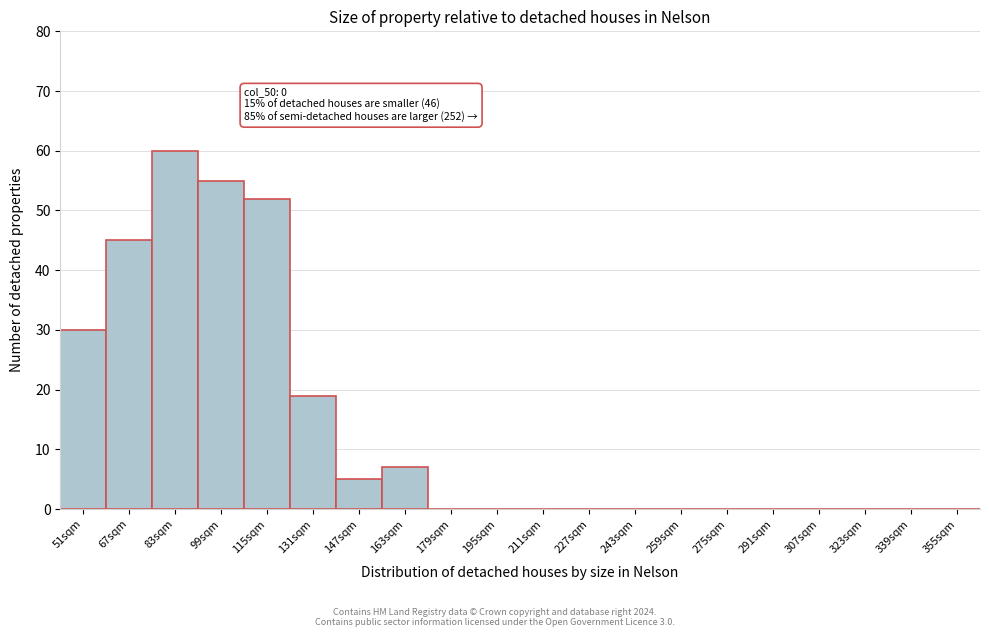

Reading left to right, list all the values displayed in this chart.

51sqm=30	67sqm=45	83sqm=60	99sqm=55	115sqm=52	131sqm=19	147sqm=5	163sqm=7	179sqm=0	195sqm=0	211sqm=0	227sqm=0	243sqm=0	259sqm=0	275sqm=0	291sqm=0	307sqm=0	323sqm=0	339sqm=0	355sqm=0